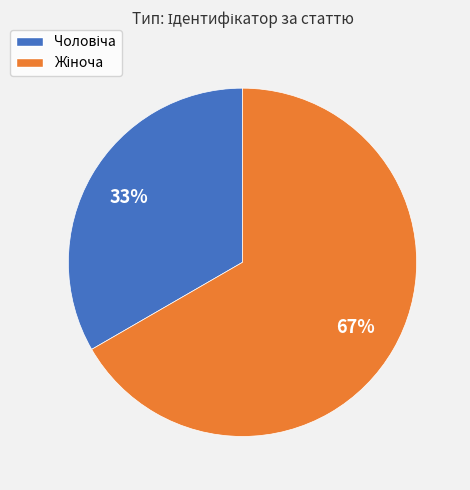

Rank the categories by value from highest to lowest.

Жіноча, Чоловіча